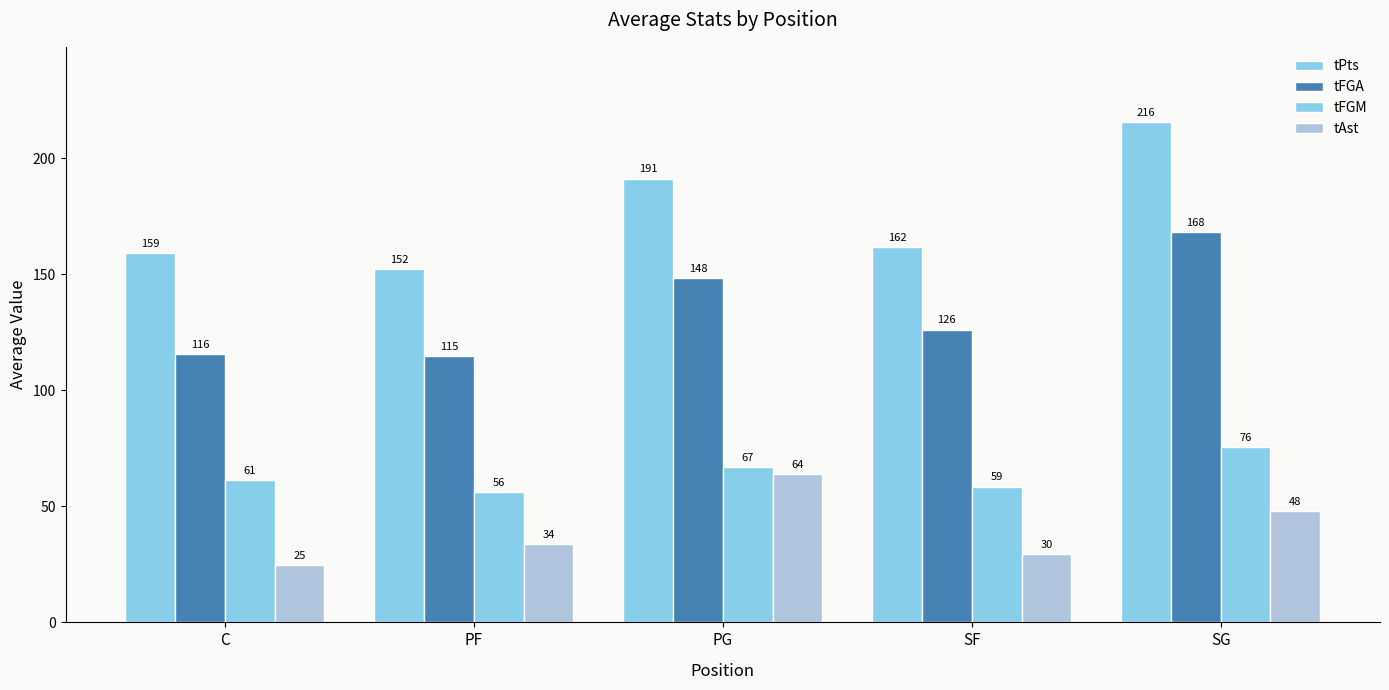

Which has a higher value, PF or PG?

PG